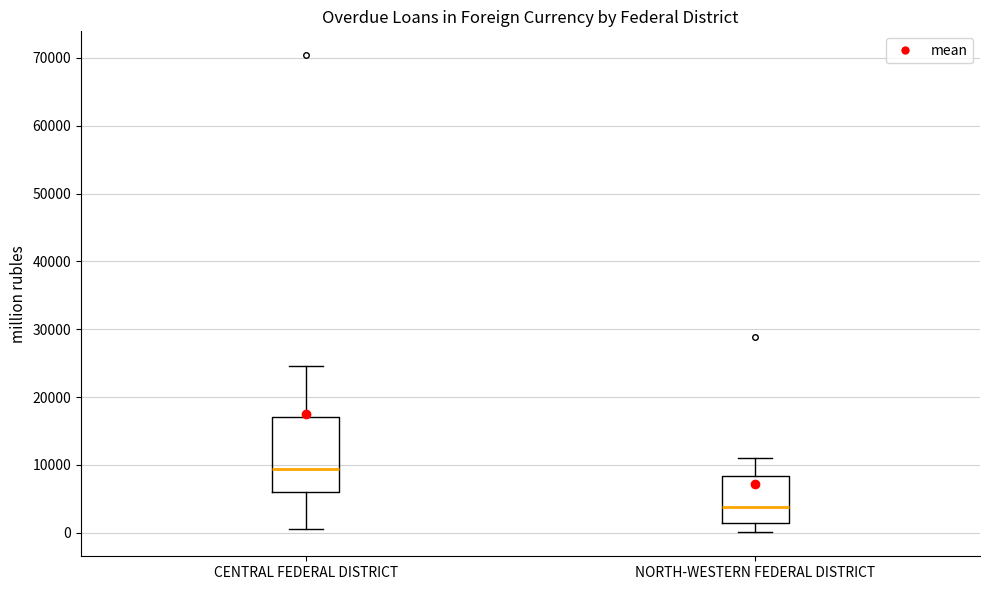

Which box's median line is the lowest?

NORTH-WESTERN FEDERAL DISTRICT